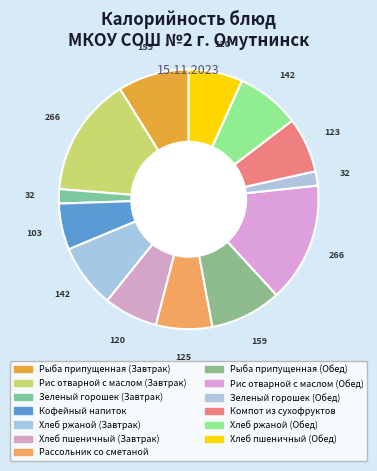

How many segments does this pie chart have?

13